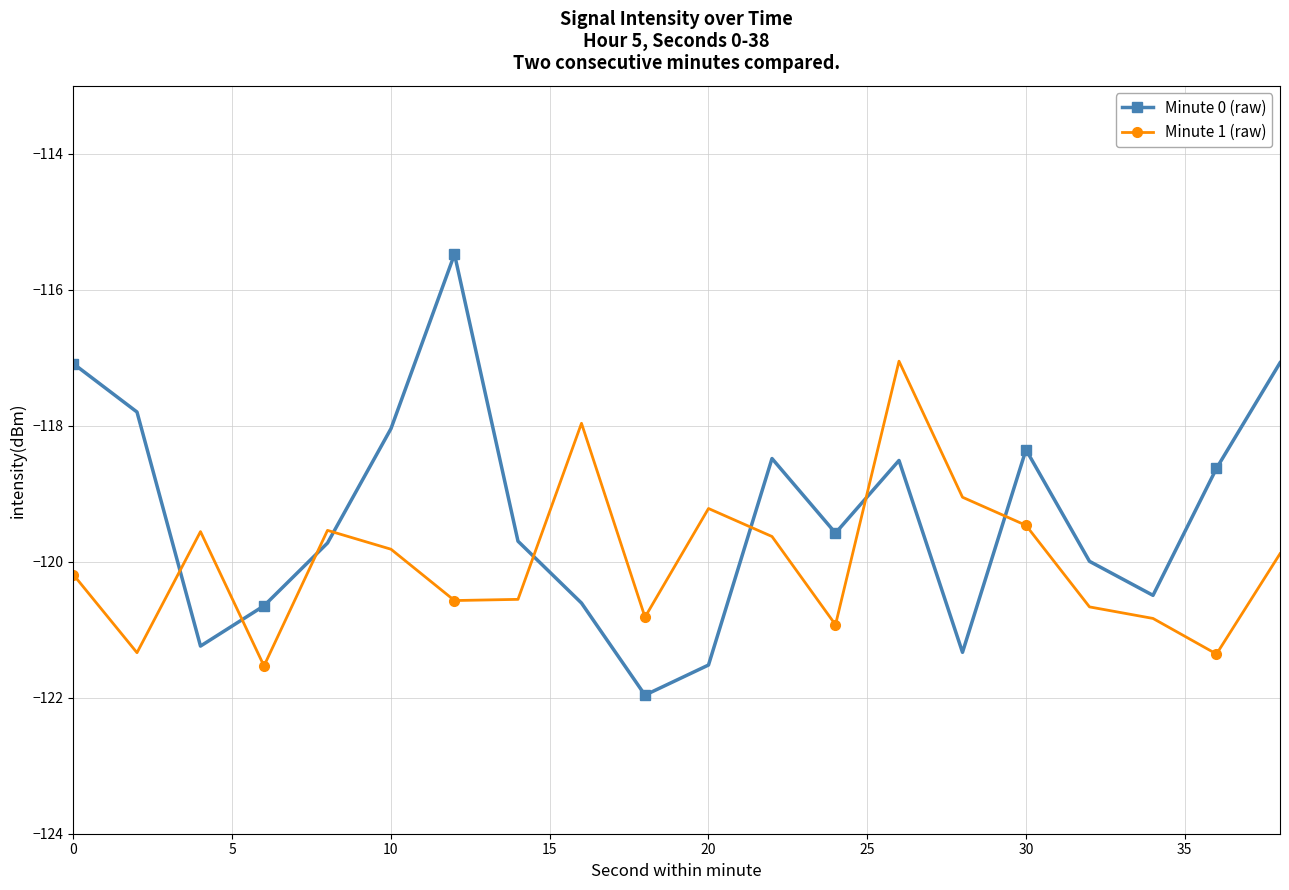

Which series has the widest spread of values?

Minute 0 (raw)